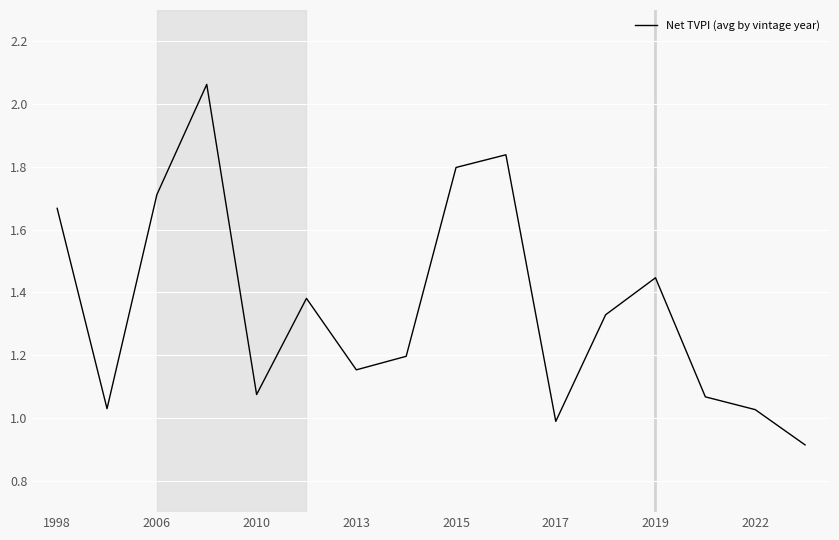

What is the smallest value displayed?

0.9